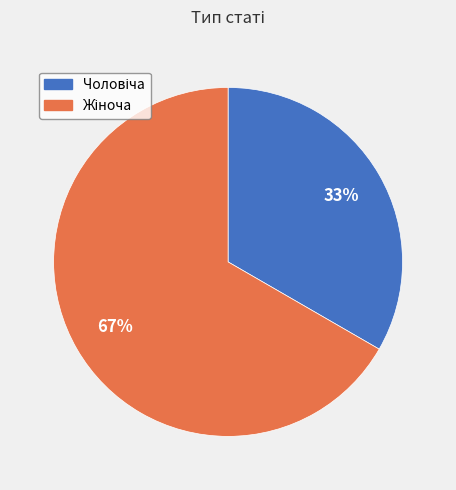

Count the number of slices in the pie.

2